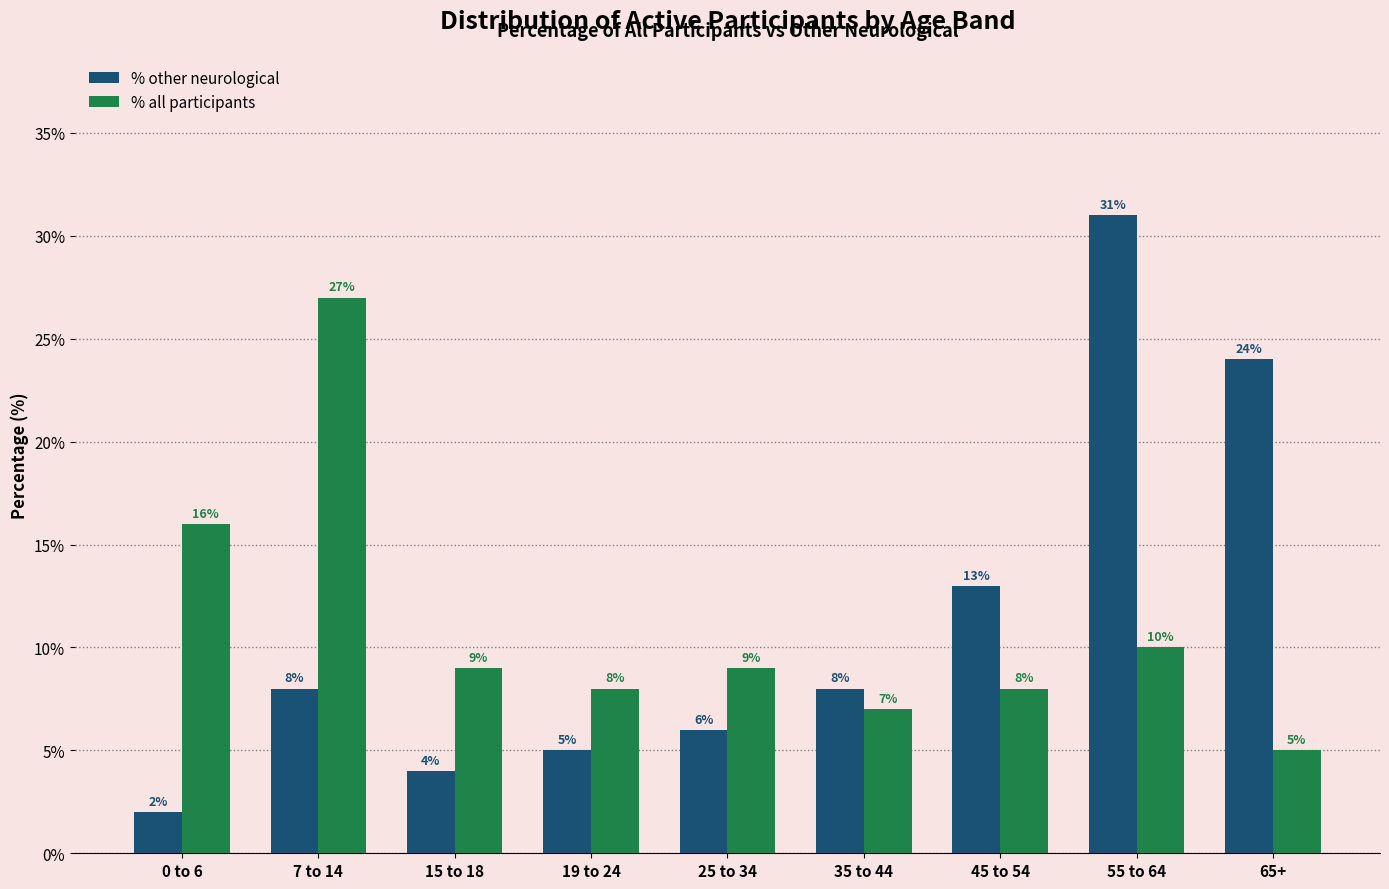

Which category has the lowest value in the % all participants series?

65+